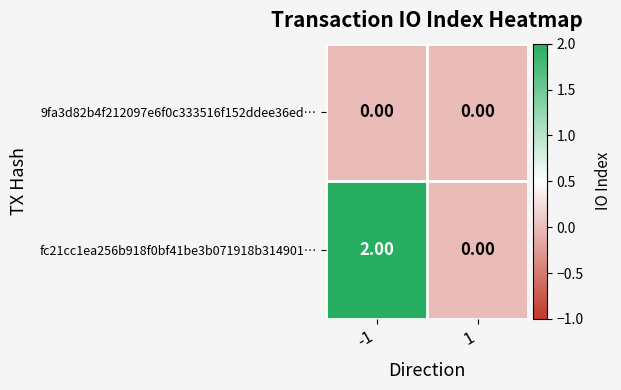

List the series in order of their overall mean, highest first.

fc21cc1ea256b918f0bf41be3b071918b314901…, 9fa3d82b4f212097e6f0c333516f152ddee36ed…